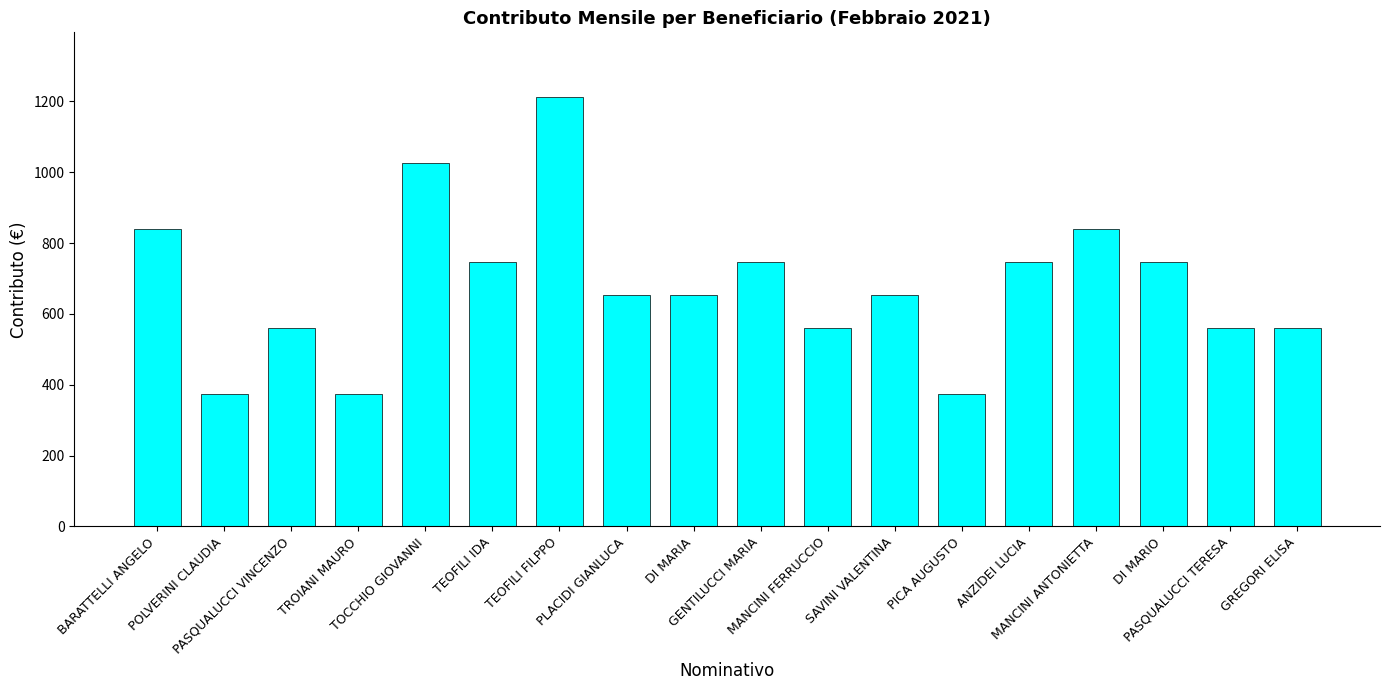

What is the maximum value shown in the chart?

1213.3